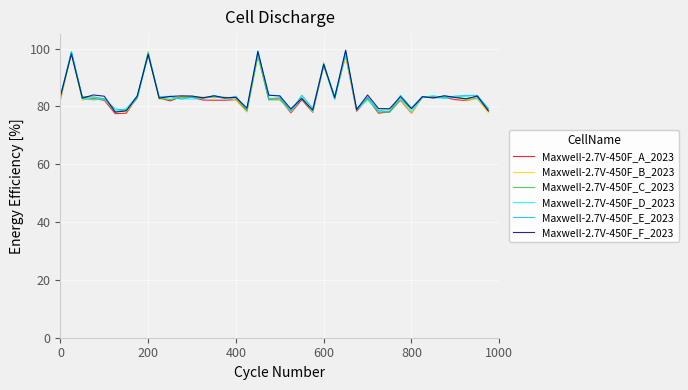

What is the lowest value of the Maxwell-2.7V-450F_F_2023 series?

78.0